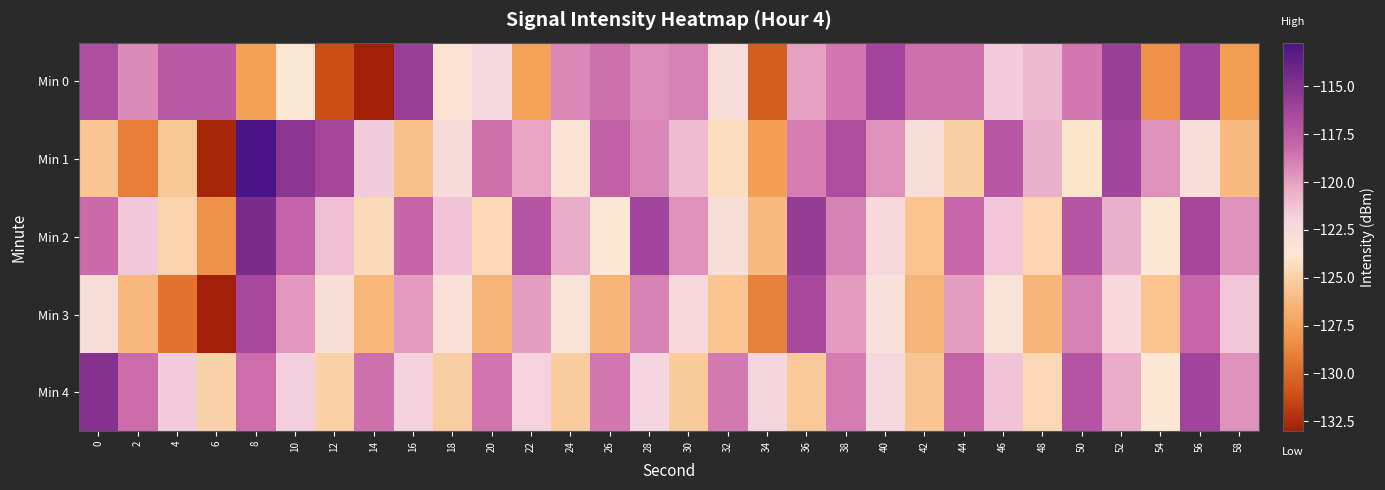

What is the total value across all series at 6?

-636.1